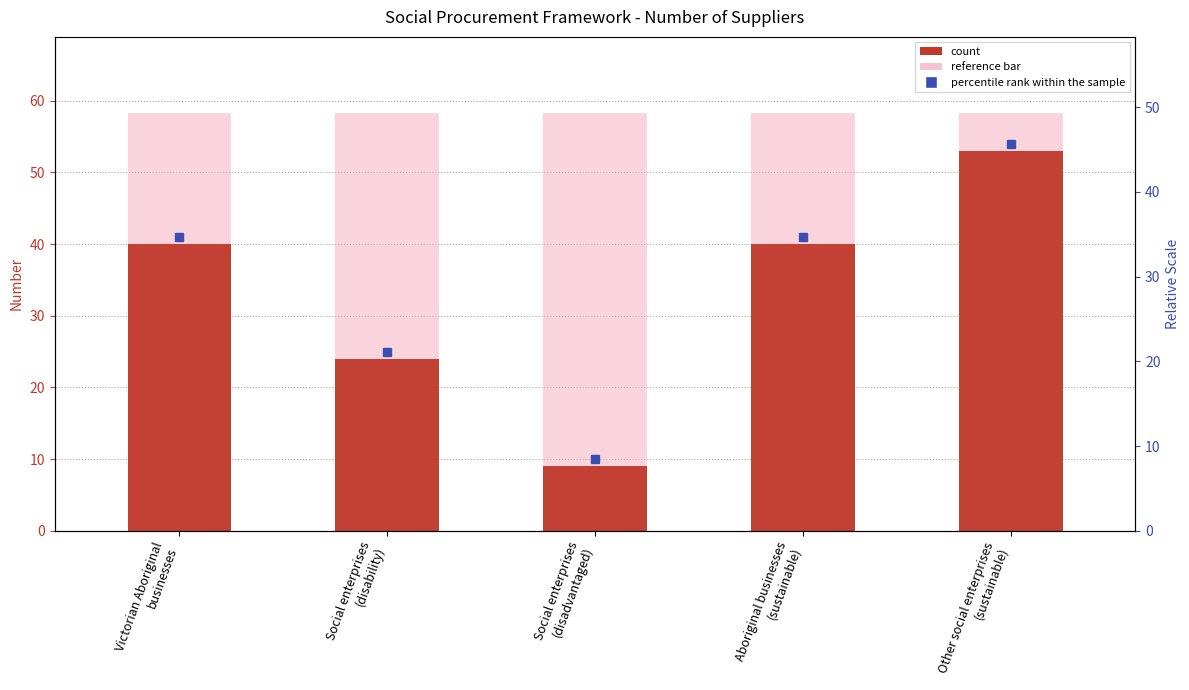

The value at Social enterprises
(disability) is 42. True or false?

False